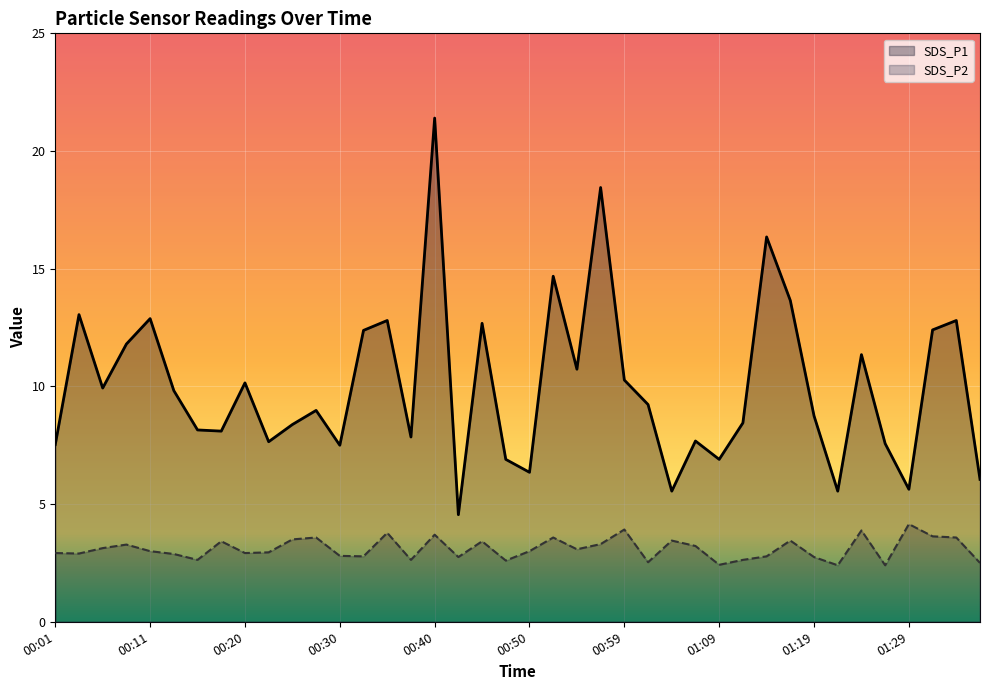

Rank the series at 01:26 from lowest to highest value.

SDS_P2, SDS_P1